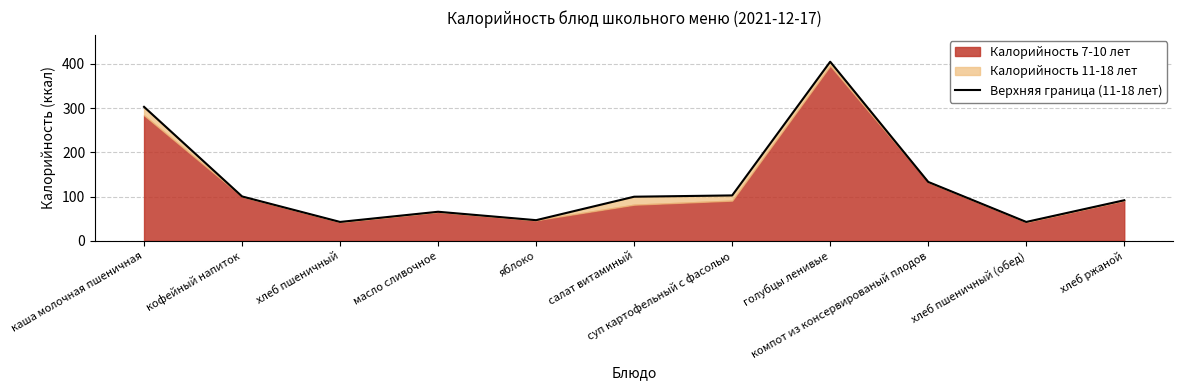

True or false: there are more than 1 points higher than both neighbors.

True